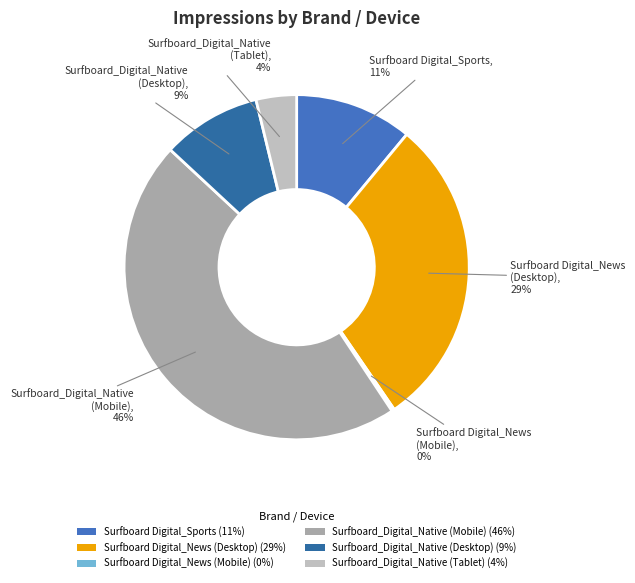

To the nearest percent, what percentage of the pie is Surfboard Digital_News (Desktop)?

29%